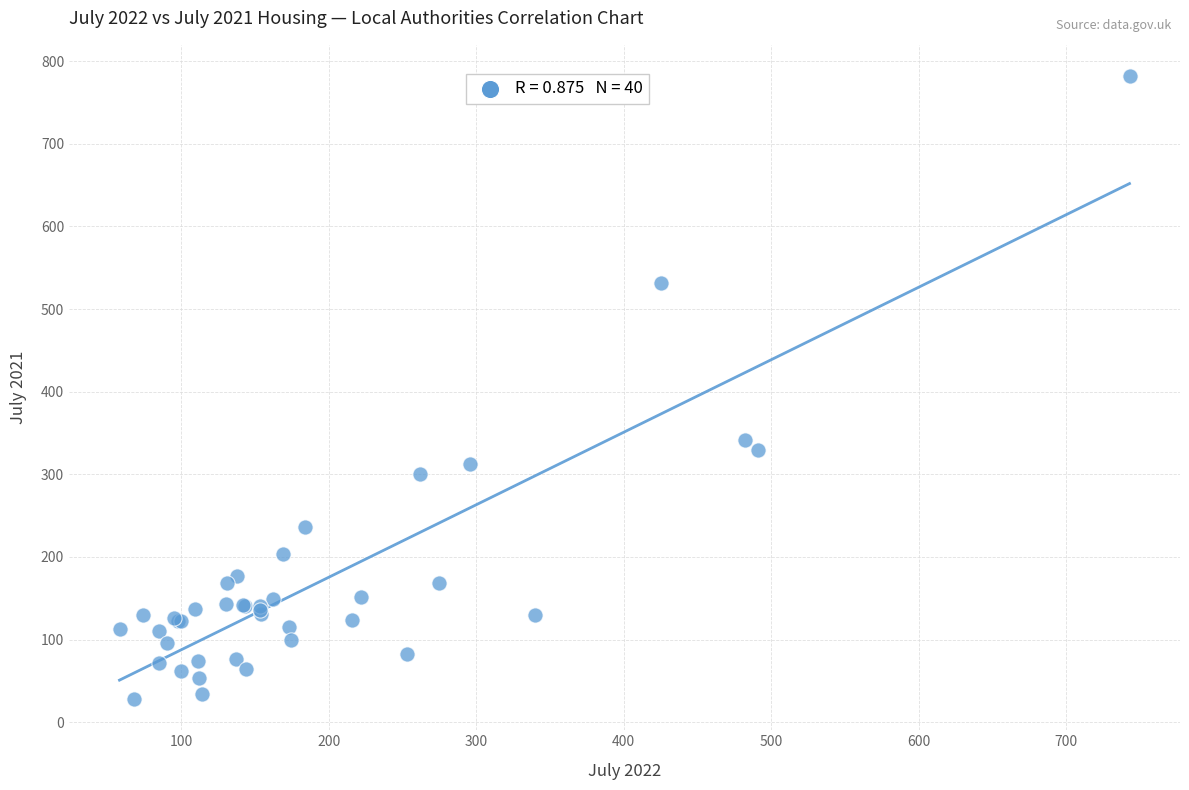

What Y value in the scatter plot is closest to 405?

342